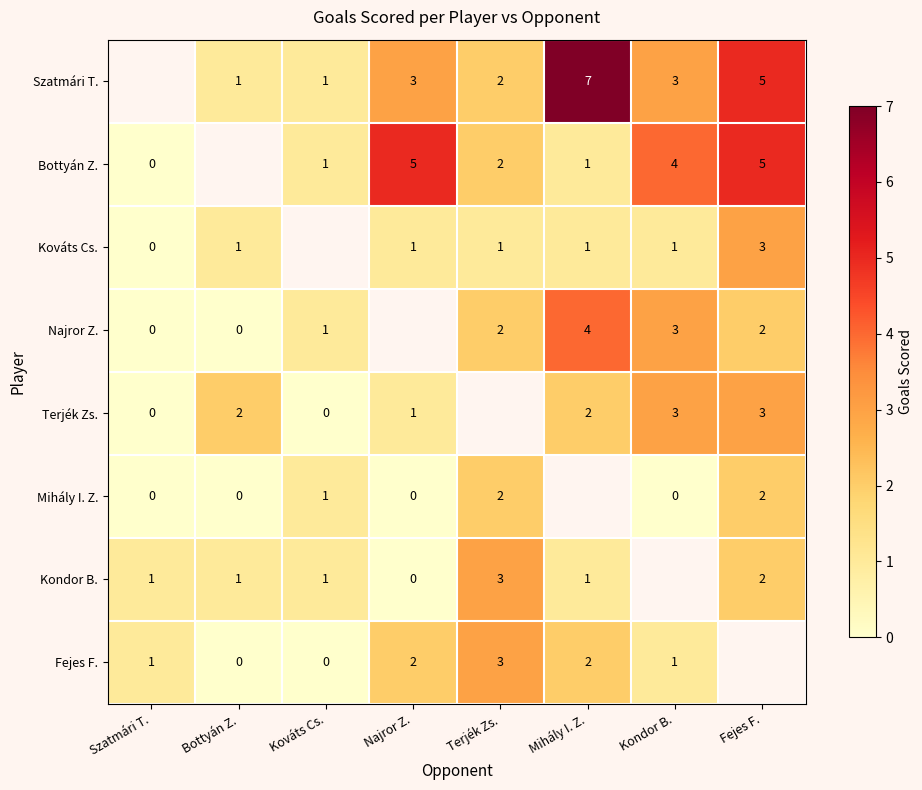

What is the greatest value displayed?

7.0